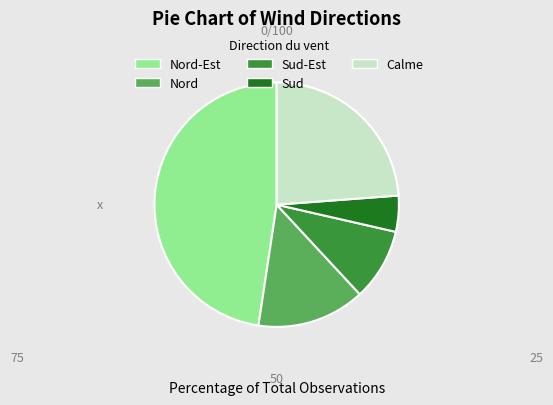

Is there a majority slice in this chart?

No